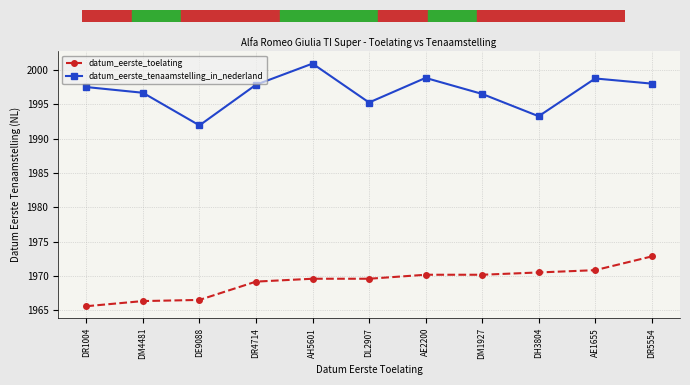

What is the difference between the maximum and minimum values in the datum_eerste_tenaamstelling_in_nederland series?

9.0